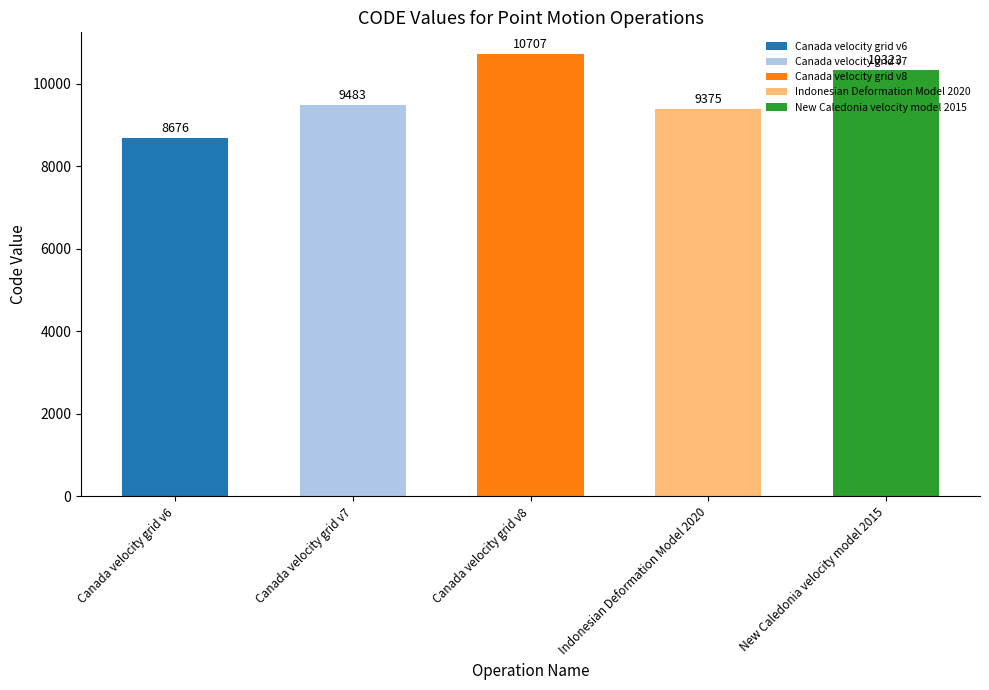

Where is the data nearest to the value 9691?

Canada velocity grid v7